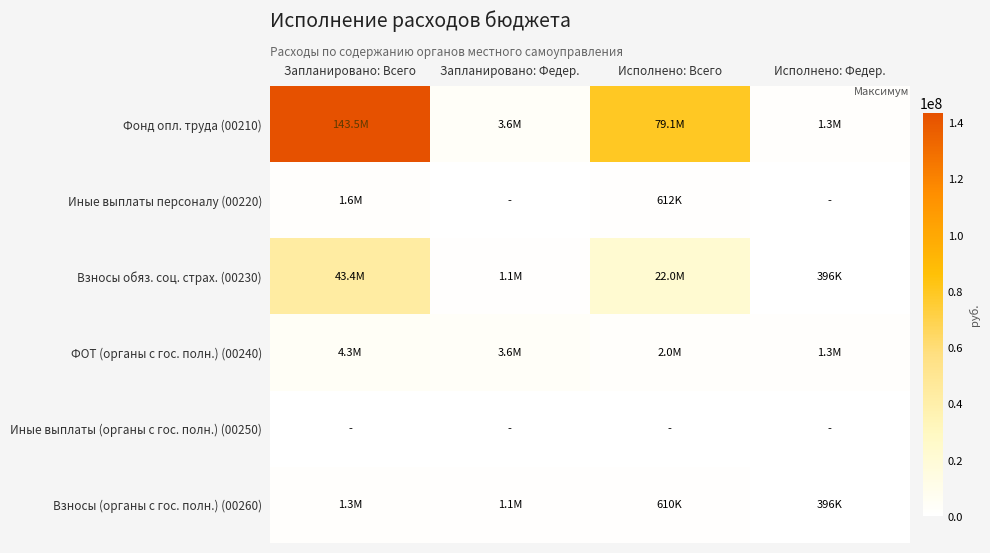

At how many categories does at least one series exceed 38268927?

2